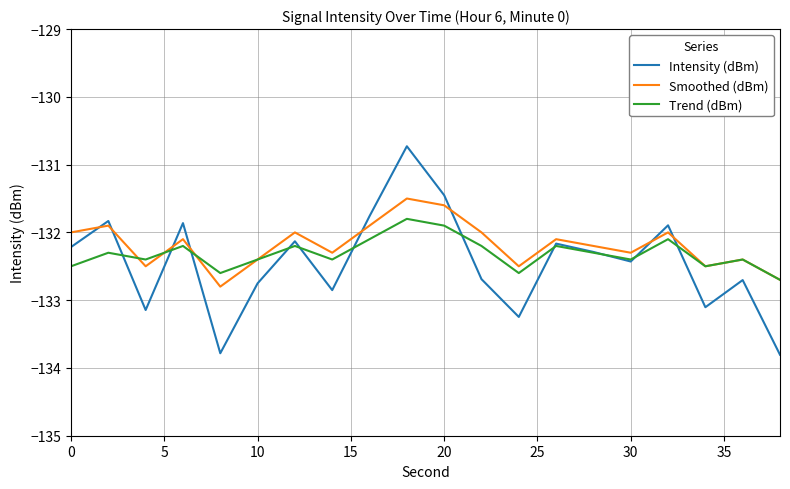

What is the maximum value for Trend (dBm)?

-131.8